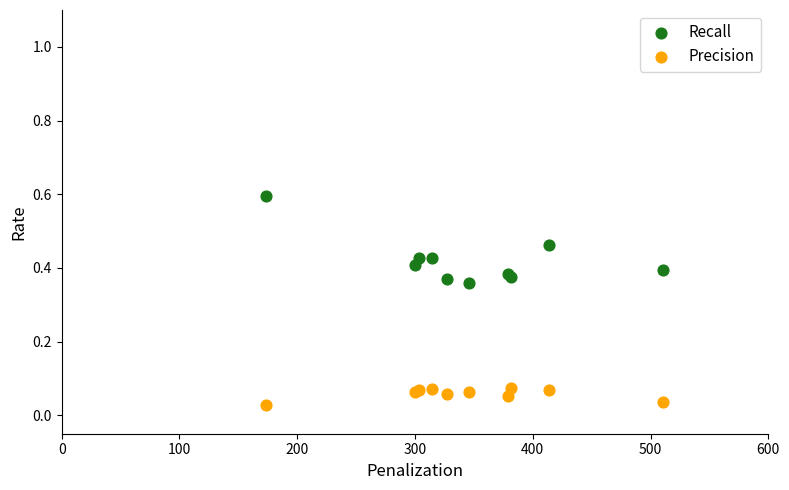

Which series contains the lowest Y value?

Precision